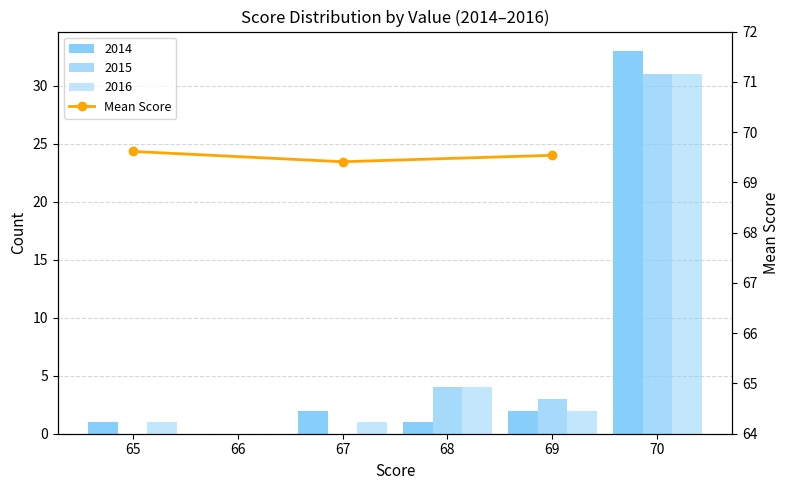

Which label corresponds to the largest value in the chart?

65